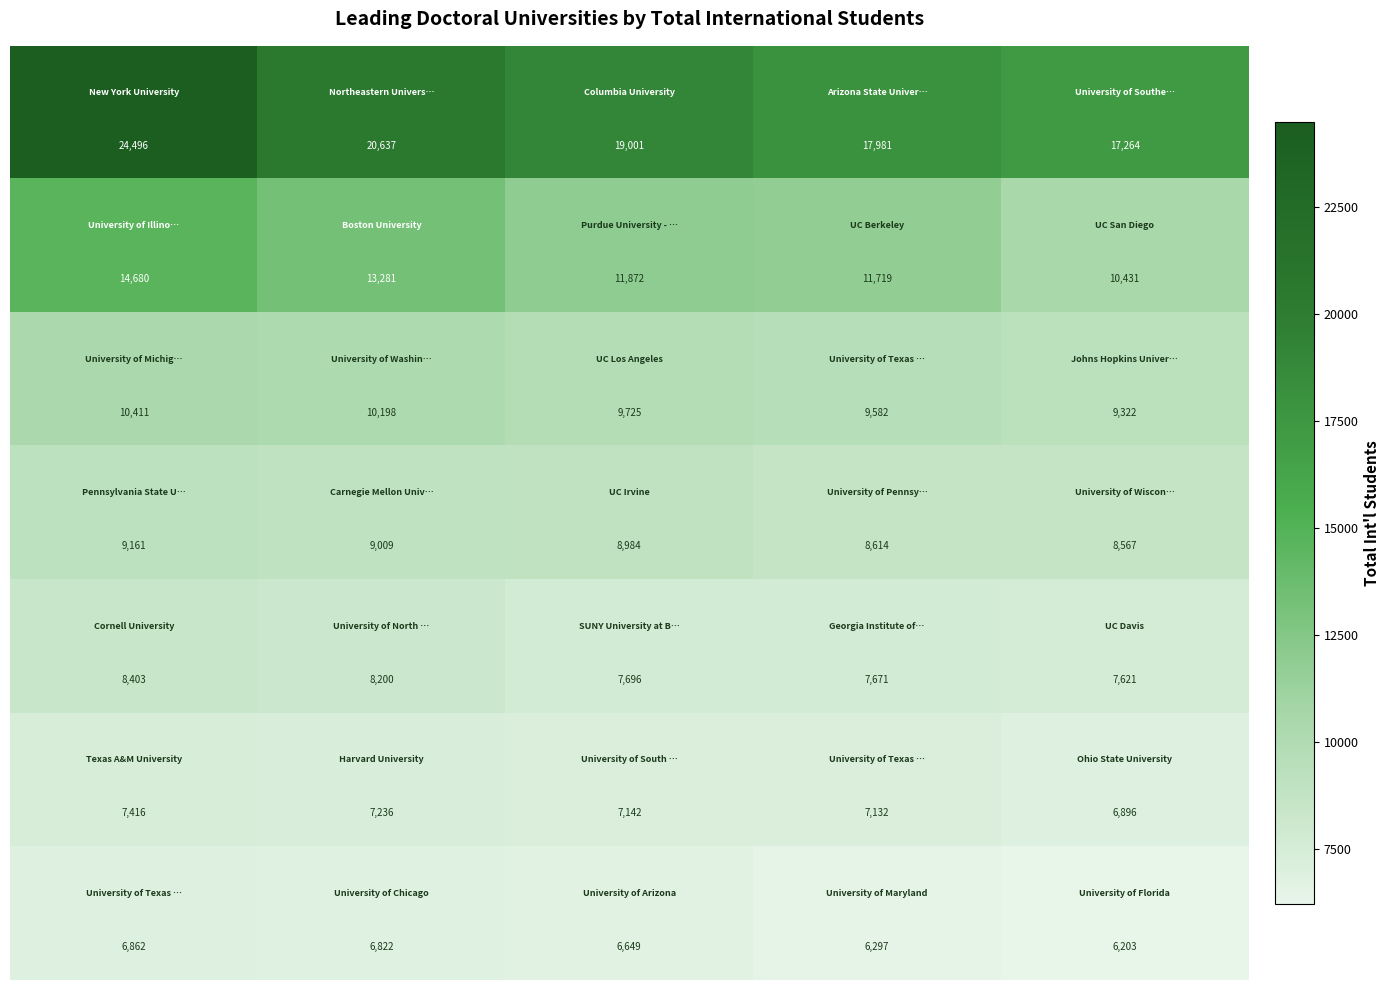

At how many categories does at least one series exceed 16198?

5